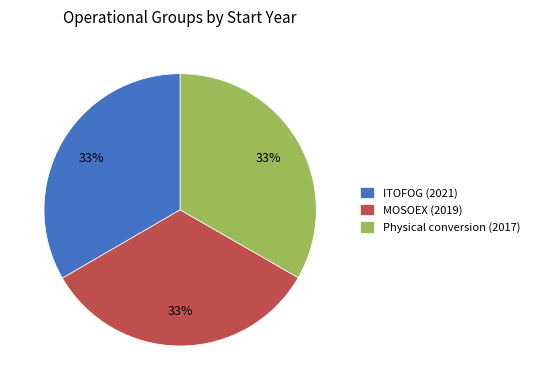

To the nearest percent, what is the average slice percentage?

33%